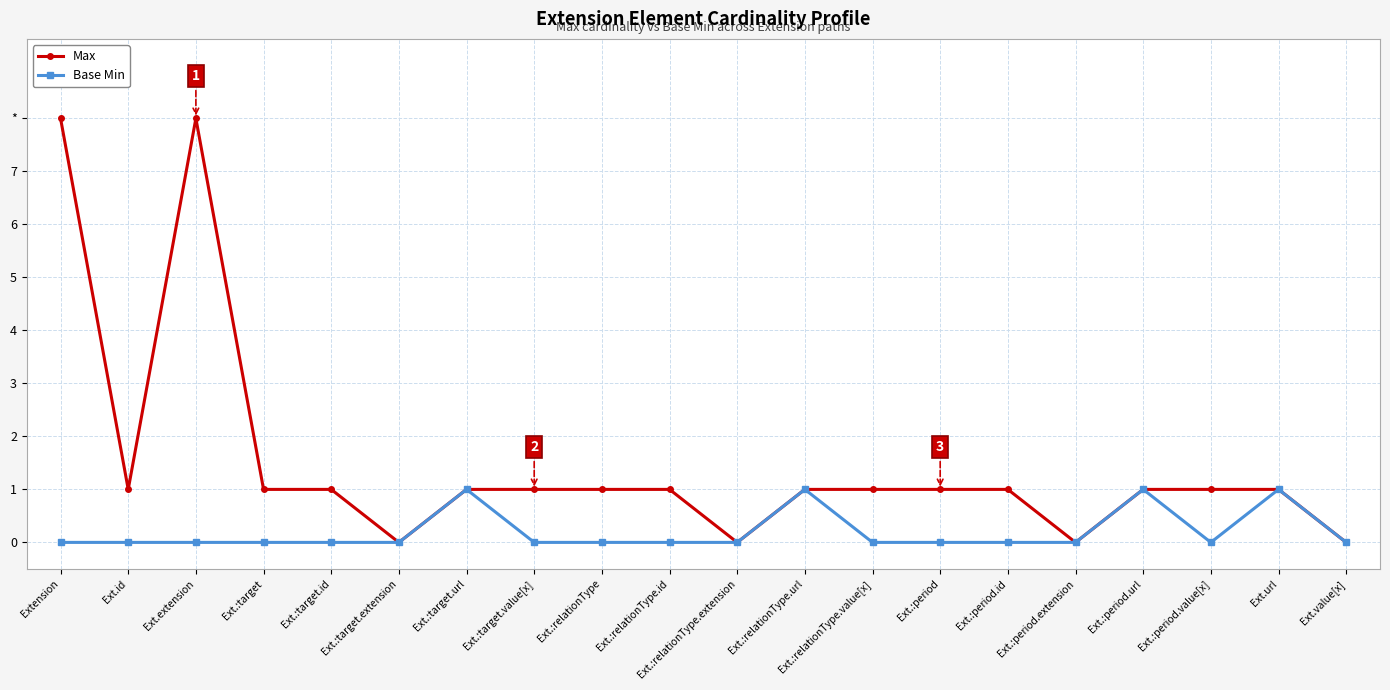

Rank the series by their average value, from lowest to highest.

Base Min, Max